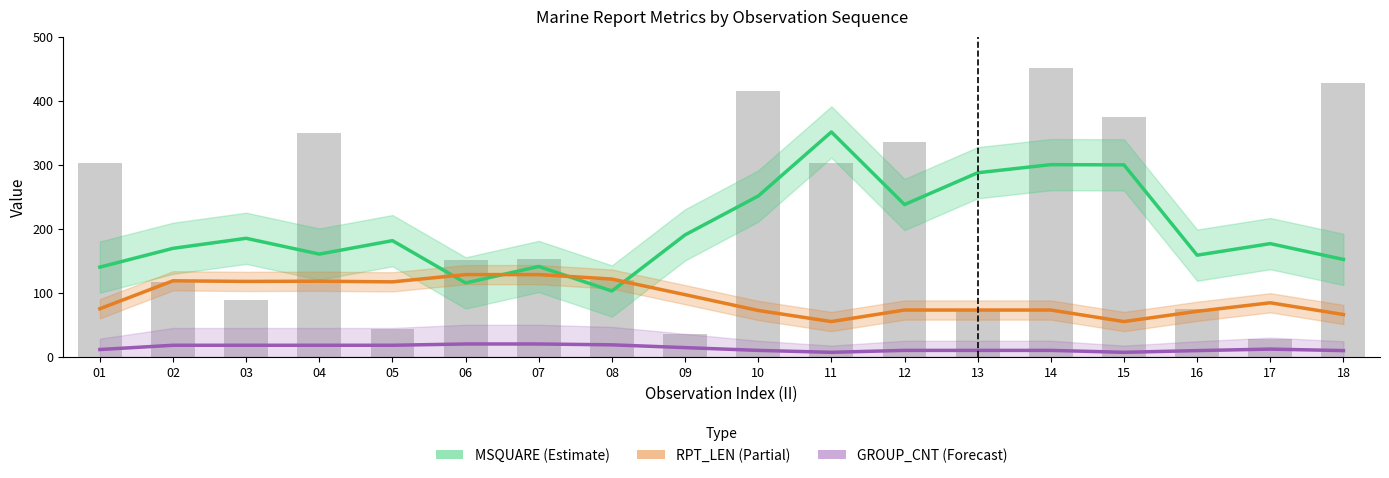

What is the total value across all series at 18?

227.7